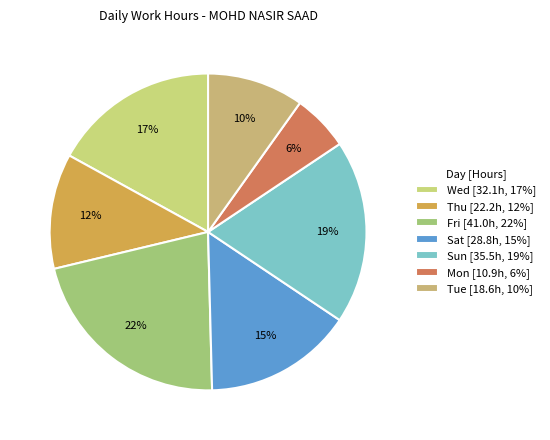

Count the number of slices in the pie.

7